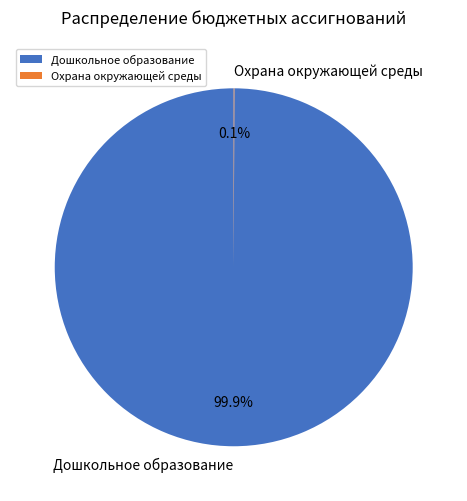

What percentage is NOT represented by Дошкольное образование?

0.1%